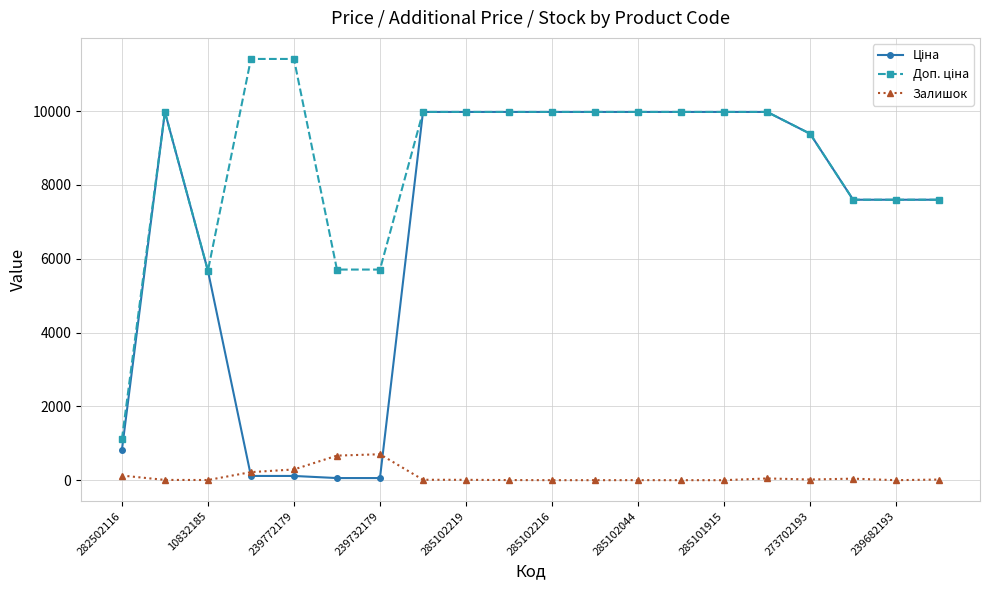

At how many categories does at least one series exceed 4525?

19